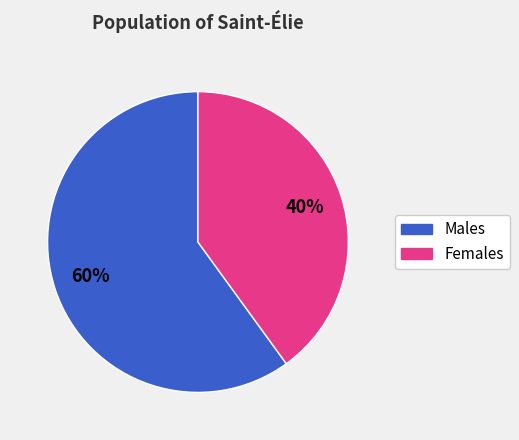

To the nearest percent, what is the difference between the largest and smallest slice percentages?

20%